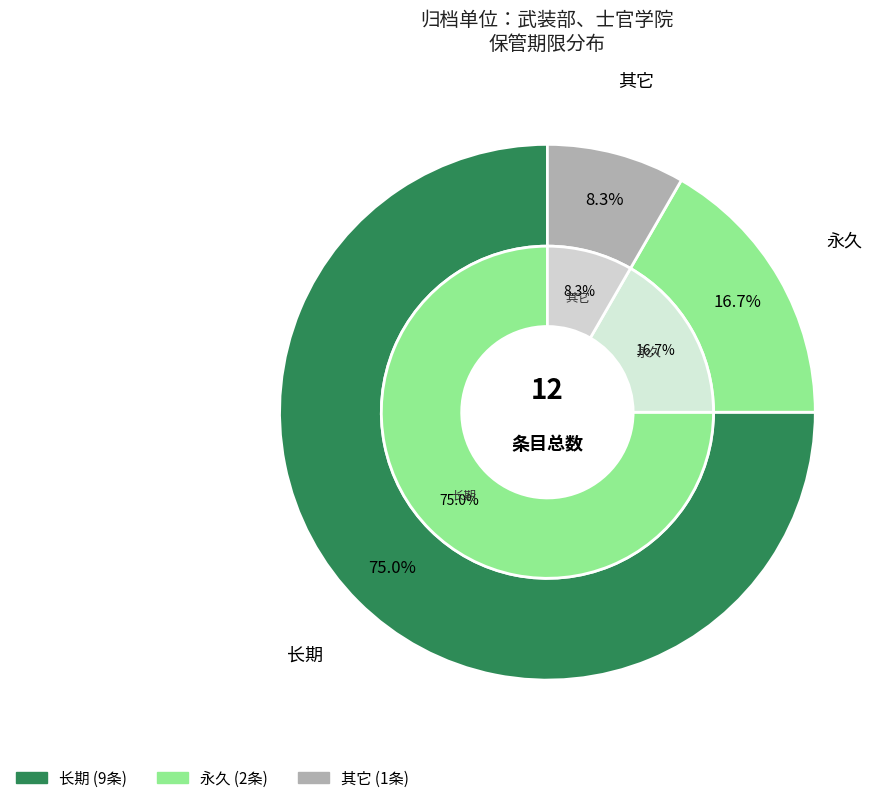

To the nearest percent, what is the average slice percentage?

33%